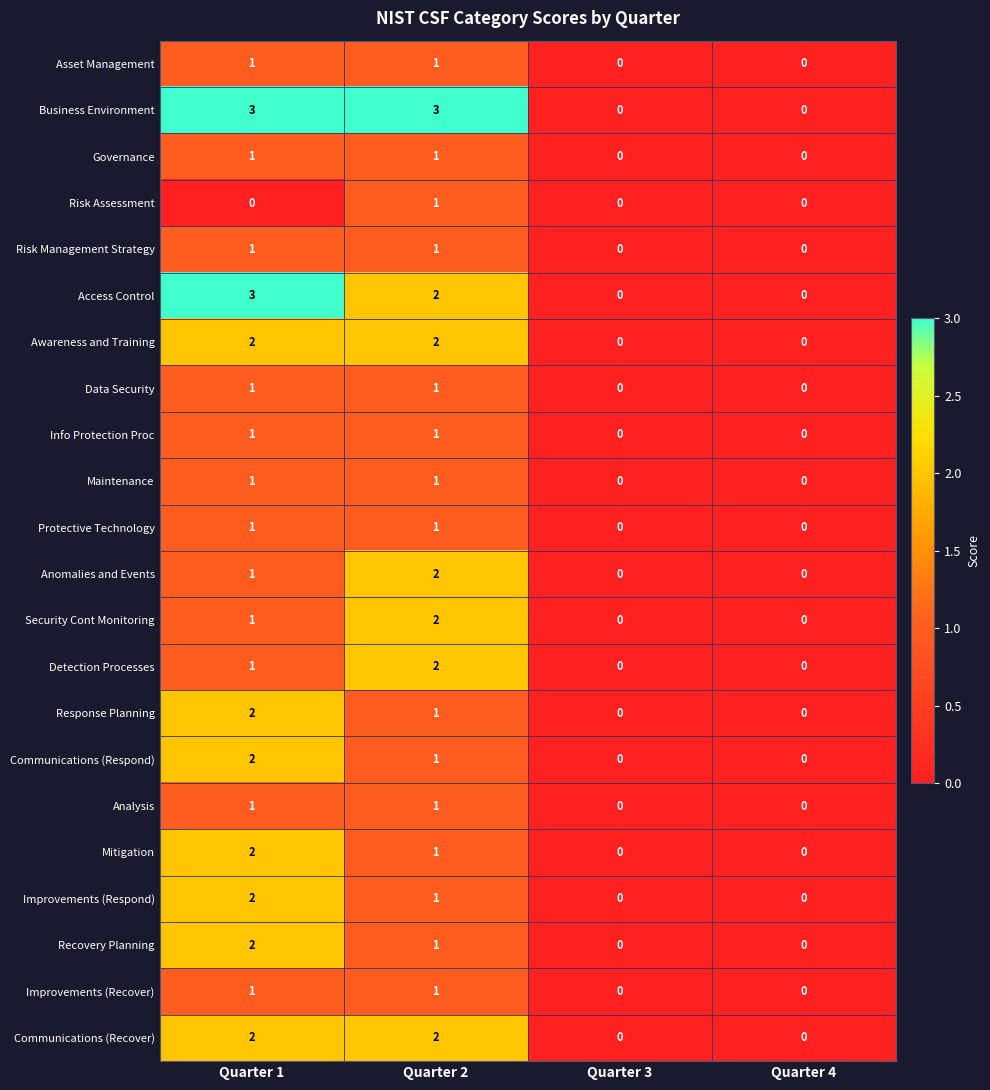

Which series has the largest total across all categories?

Business Environment